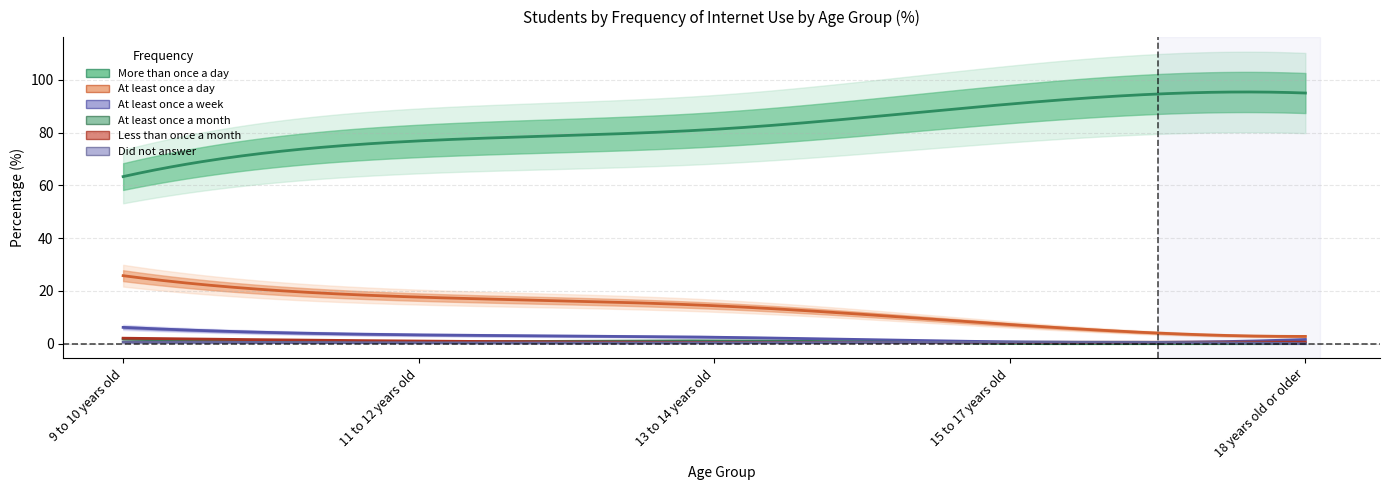

Which series has the widest spread of values?

More than once a day